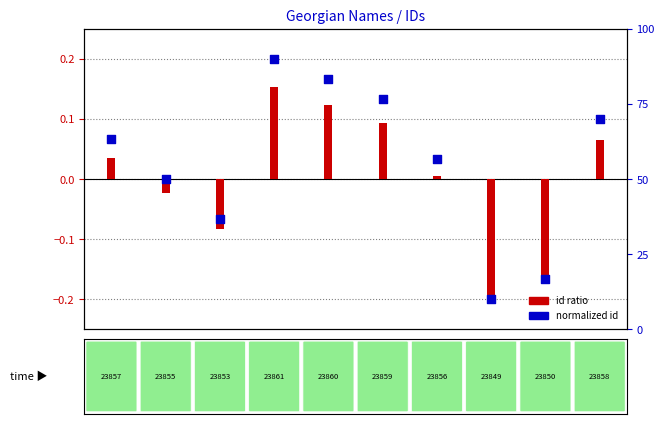

What is the change in value from 23849 to 23858?

+0.3